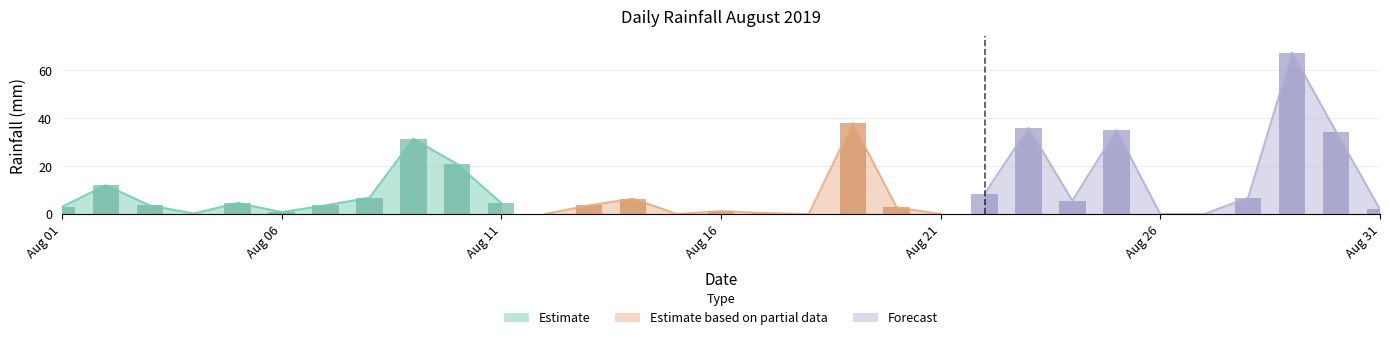

Reading left to right, what are all the values shown in this chart?

3.0	12.0	3.6	0.2	4.6	0.8	3.6	6.8	31.4	20.8	4.6	0.0	3.6	6.4	0.0	1.2	0.4	0.0	38.0	2.8	0.0	8.4	36.0	5.6	35.0	0.0	0.0	6.8	67.4	34.4	2.0